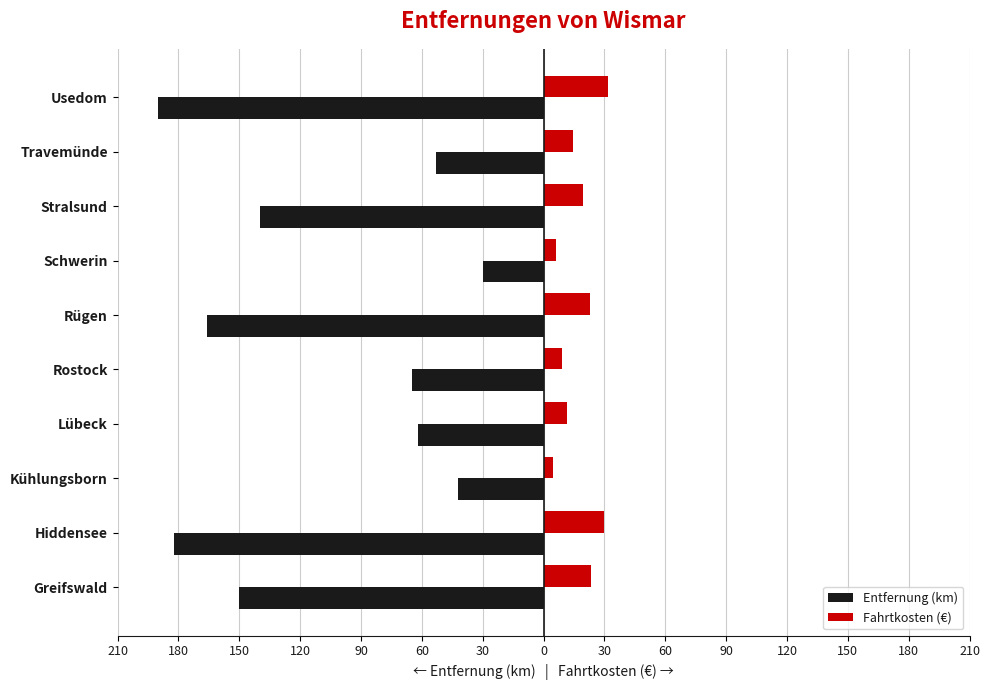

What is the difference between the maximum and minimum values in the Entfernung (km) series?

160.0